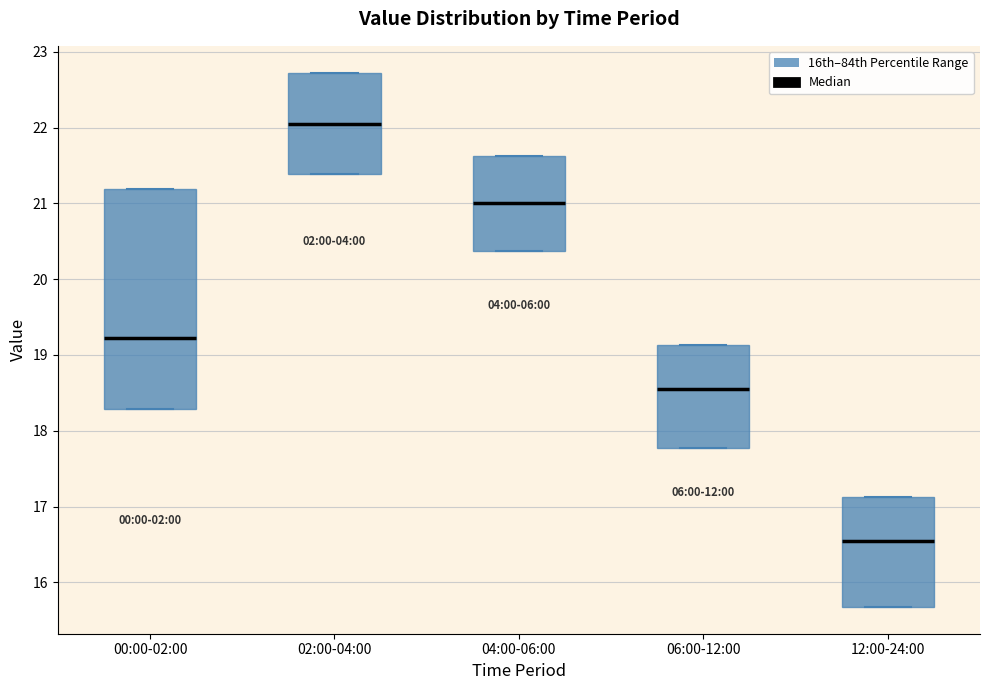

Where is the upper edge of the box for 00:00-02:00 on the y-axis? The values are not printed on the chart, so give them approximately, as read against the axis.

21.2